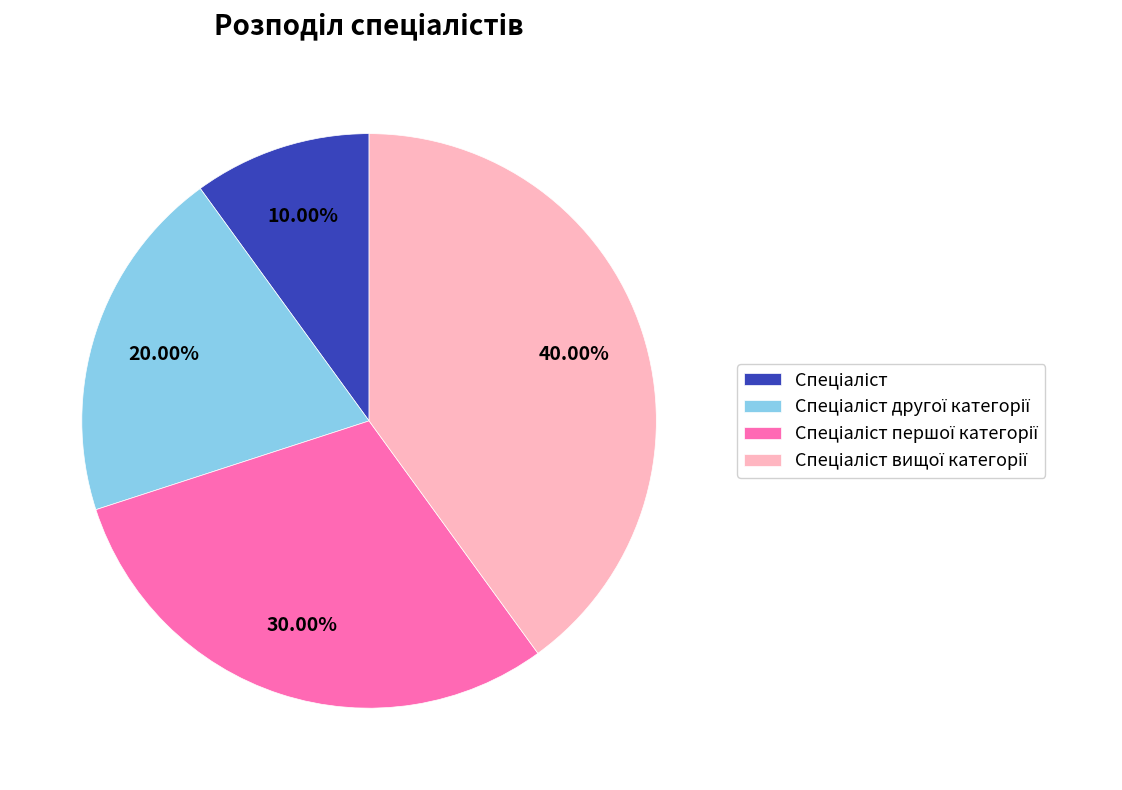

Does any single category account for the majority?

No